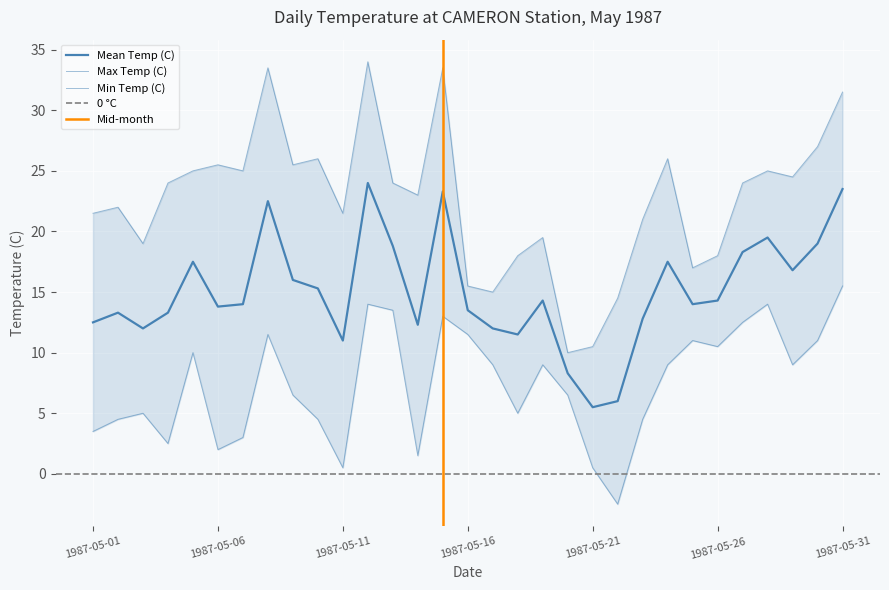

What is the value of the Min Temp (C) point at the 30th from the left?

11.0